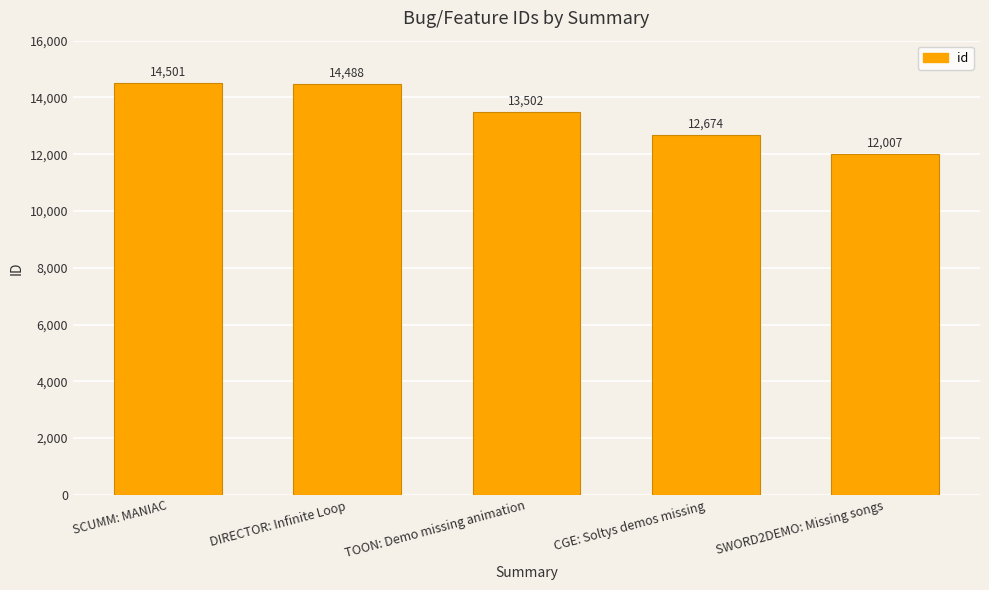

The value at SWORD2DEMO: Missing songs is 12007. True or false?

True